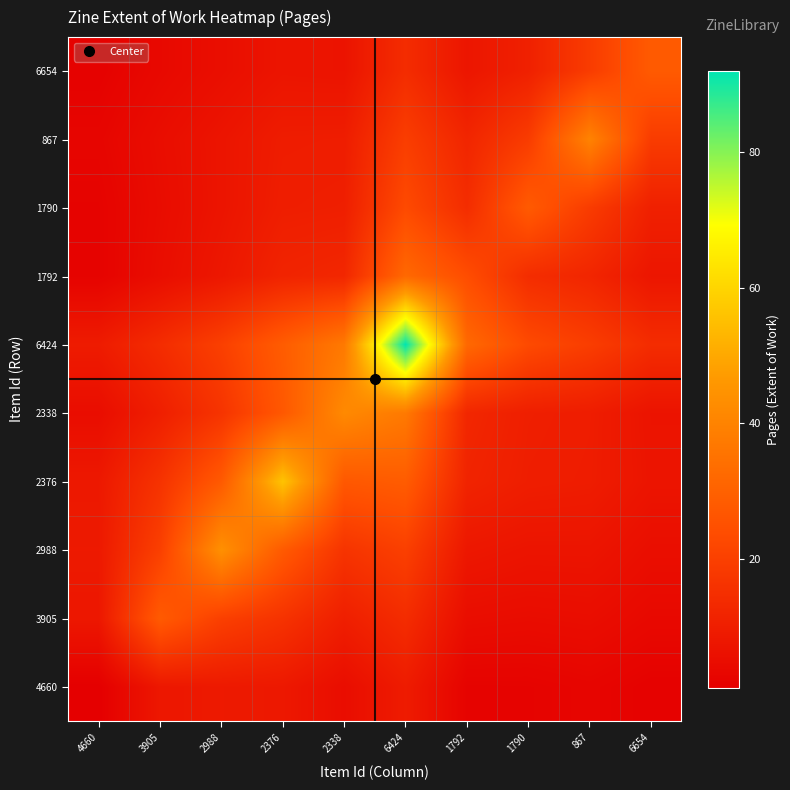

At which category is the sum across all series the highest?

6424